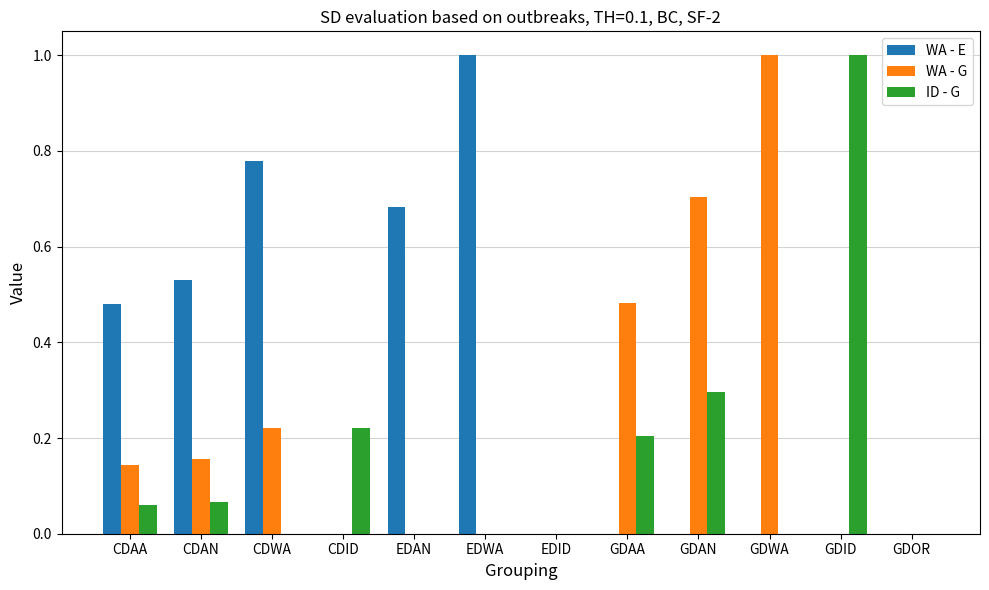

What is the highest value of the WA - E series?

1.0